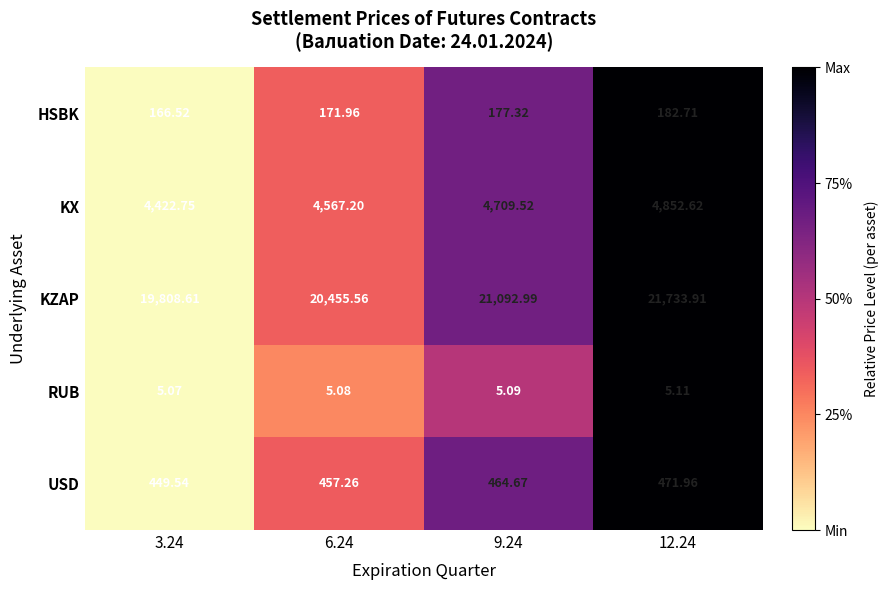

Which series changed the most between 3.24 and 6.24?

KZAP